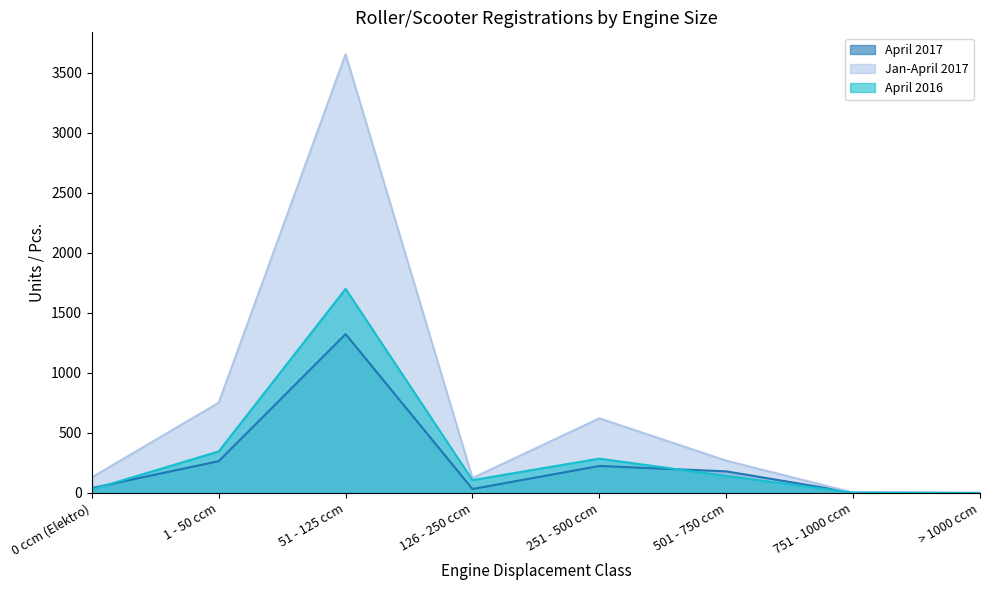

At 251 - 500 ccm, list the series in order from smallest to largest.

April 2017, April 2016, Jan-April 2017